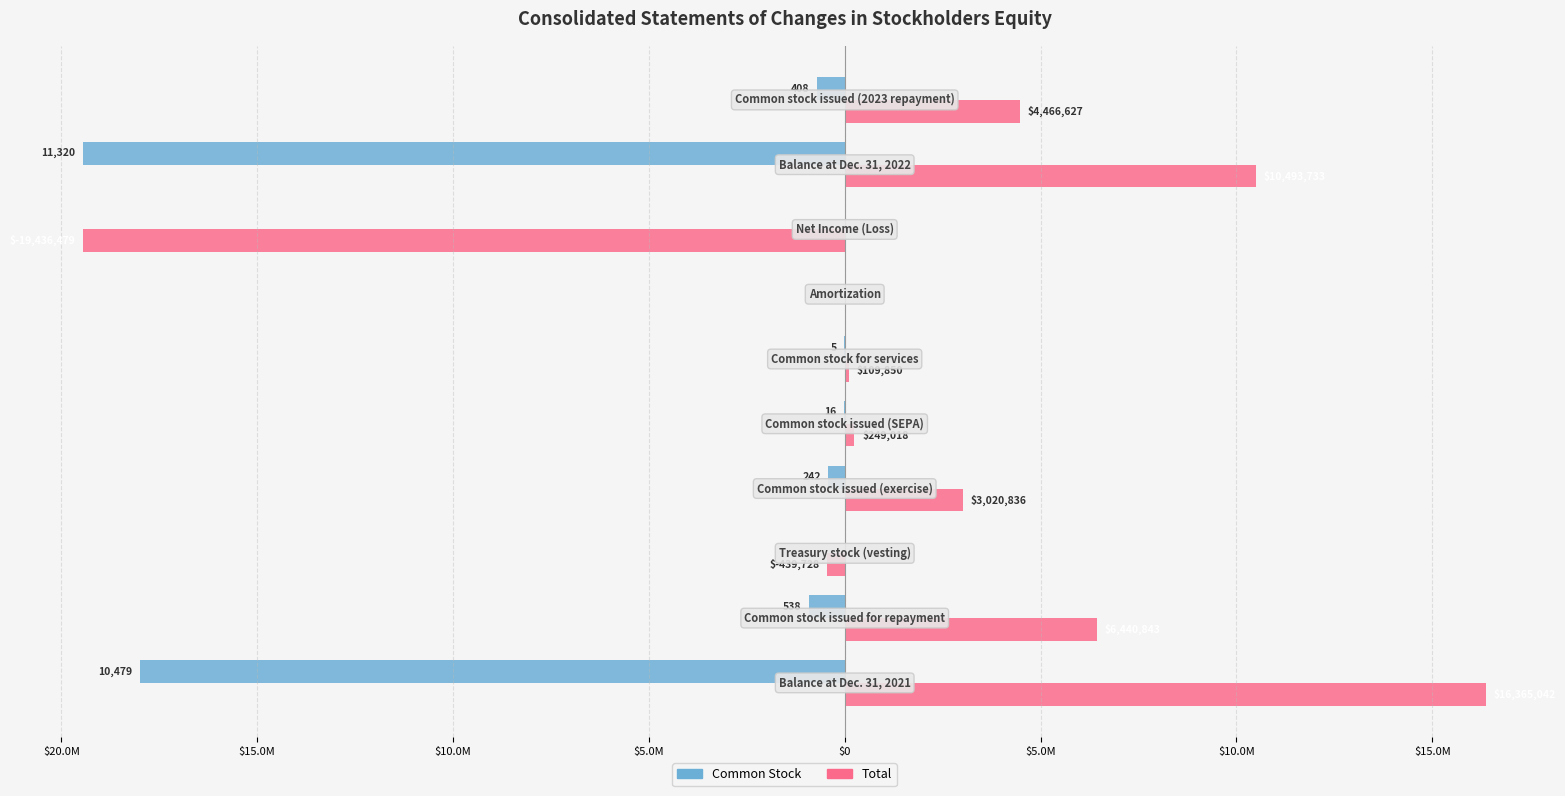

What is the greatest value displayed?

16365042.0